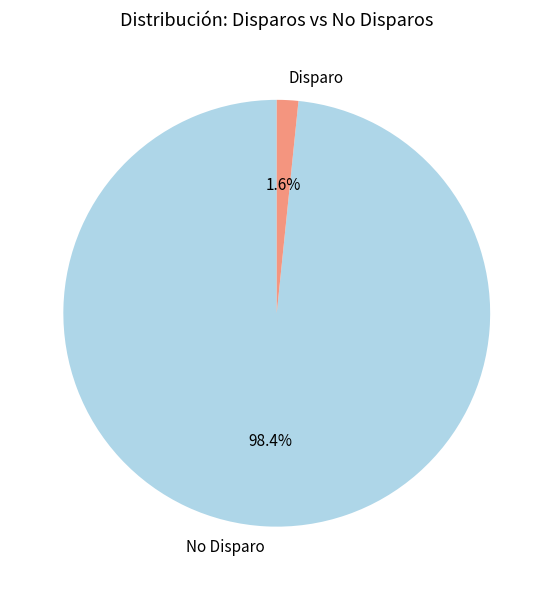

Which has a higher value, No Disparo or Disparo?

No Disparo